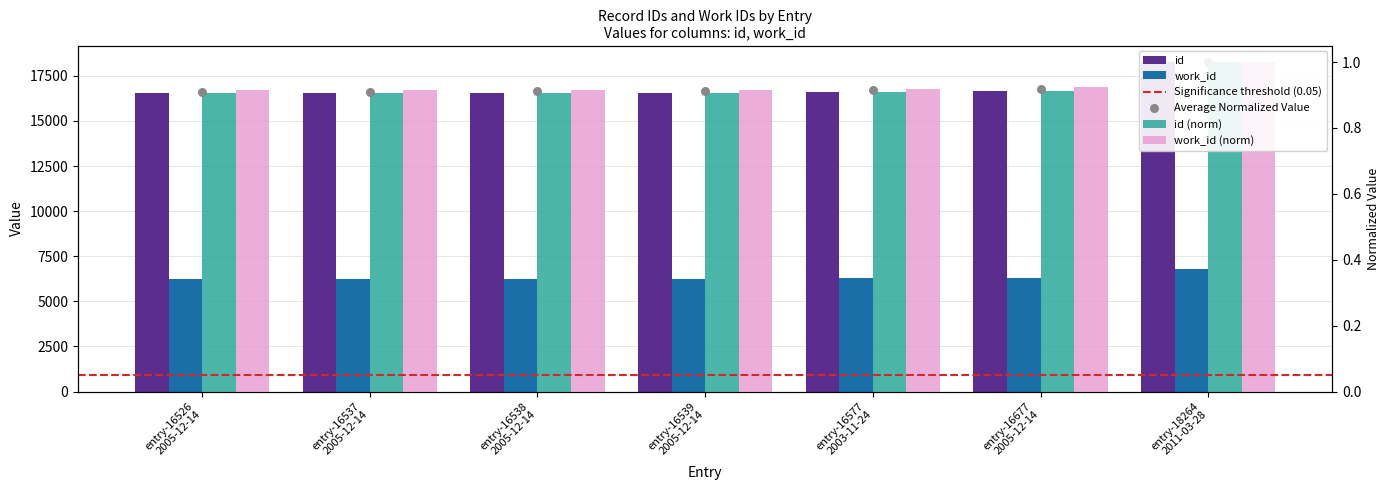

At which category is the sum across all series the highest?

entry-18264 2011-03-28